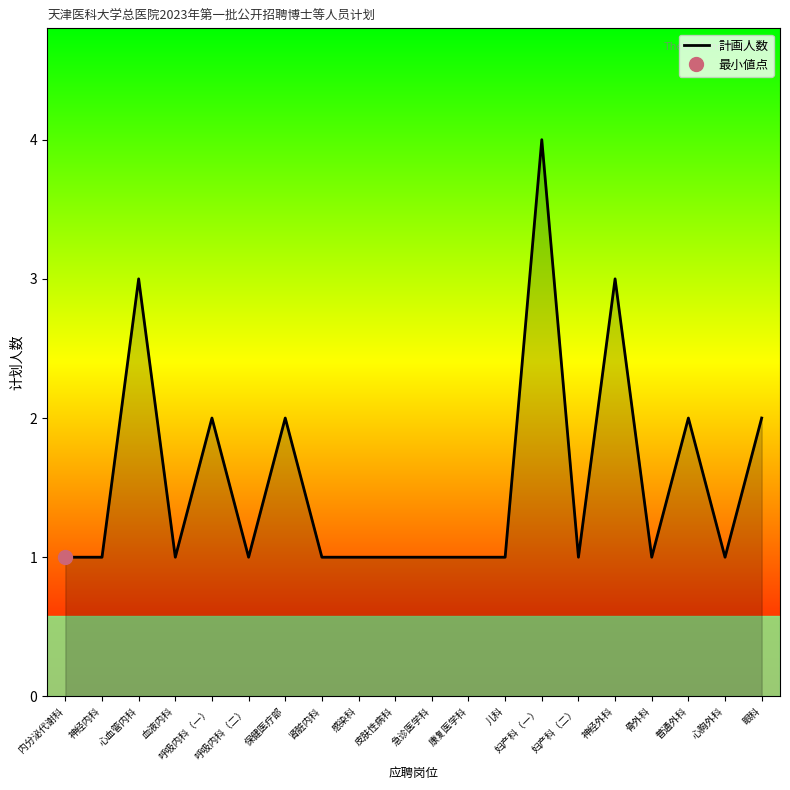

List the labels in order of value, smallest first.

内分泌代谢科, 神经内科, 血液内科, 呼吸内科（二）, 肾脏内科, 感染科, 皮肤性病科, 急诊医学科, 康复医学科, 儿科, 妇产科（二）, 骨外科, 心胸外科, 呼吸内科（一）, 保健医疗部, 普通外科, 眼科, 心血管内科, 神经外科, 妇产科（一）